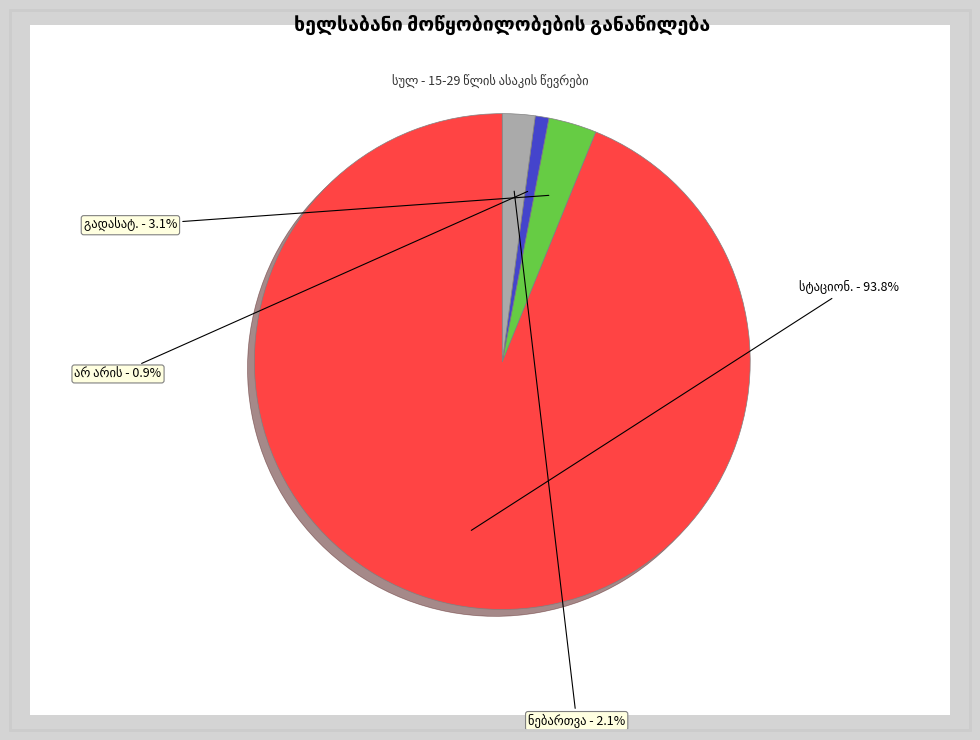

Does any single category account for the majority?

Yes